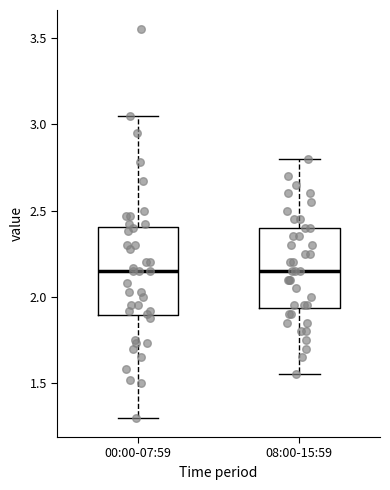

Where does the lower whisker of the box for 00:00-07:59 end on the y-axis? The values are not printed on the chart, so give them approximately, as read against the axis.

1.30